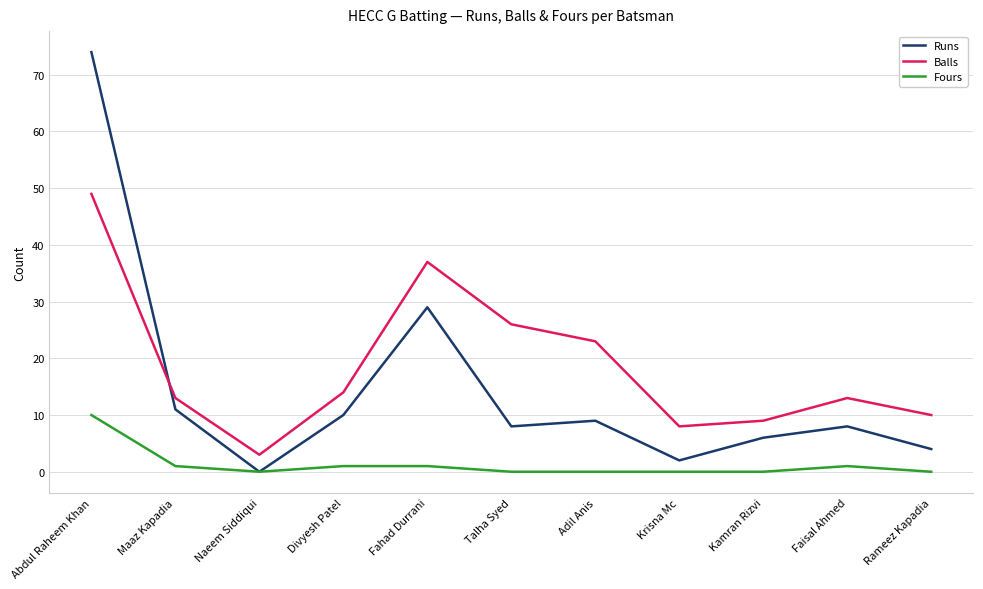

Where is the first local minimum for Runs?

Naeem Siddiqui